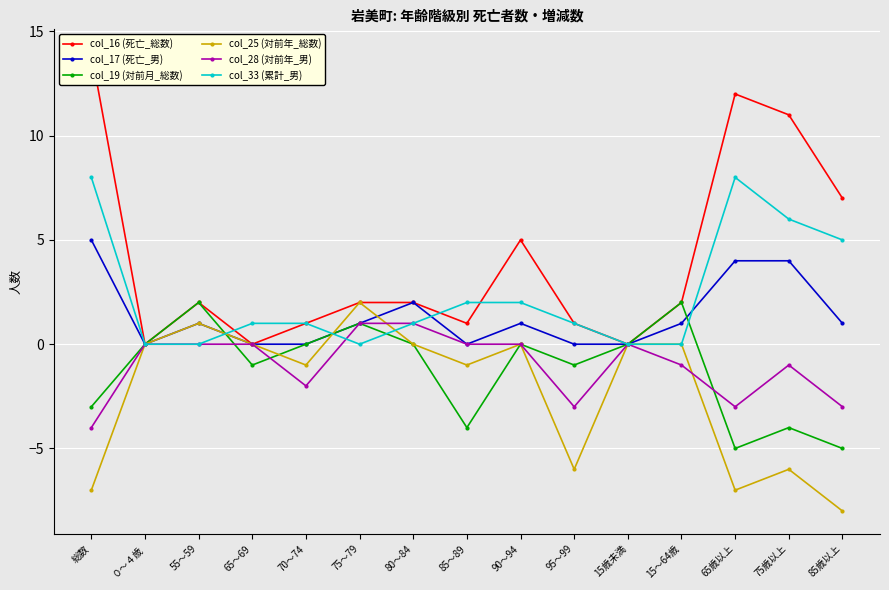

Where does the col_25 (対前年_総数) series first go above 0?

55～59